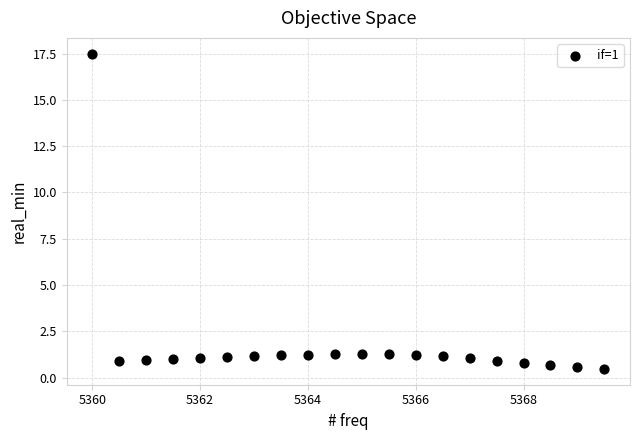

What is the range of Y values (max minus min)?

17.0